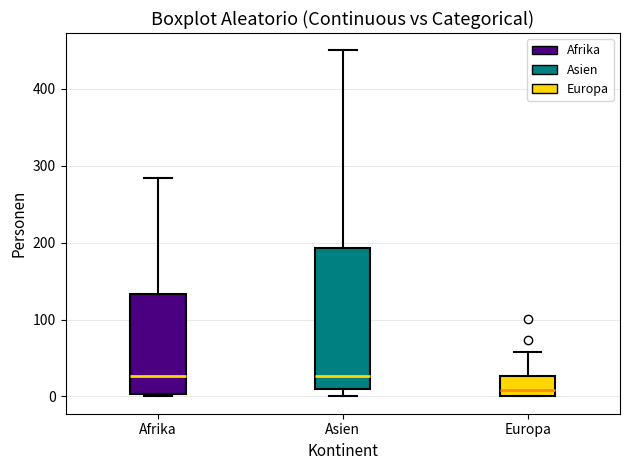

Comparing the boxes themselves (not the whiskers), which one is the tallest?

Asien